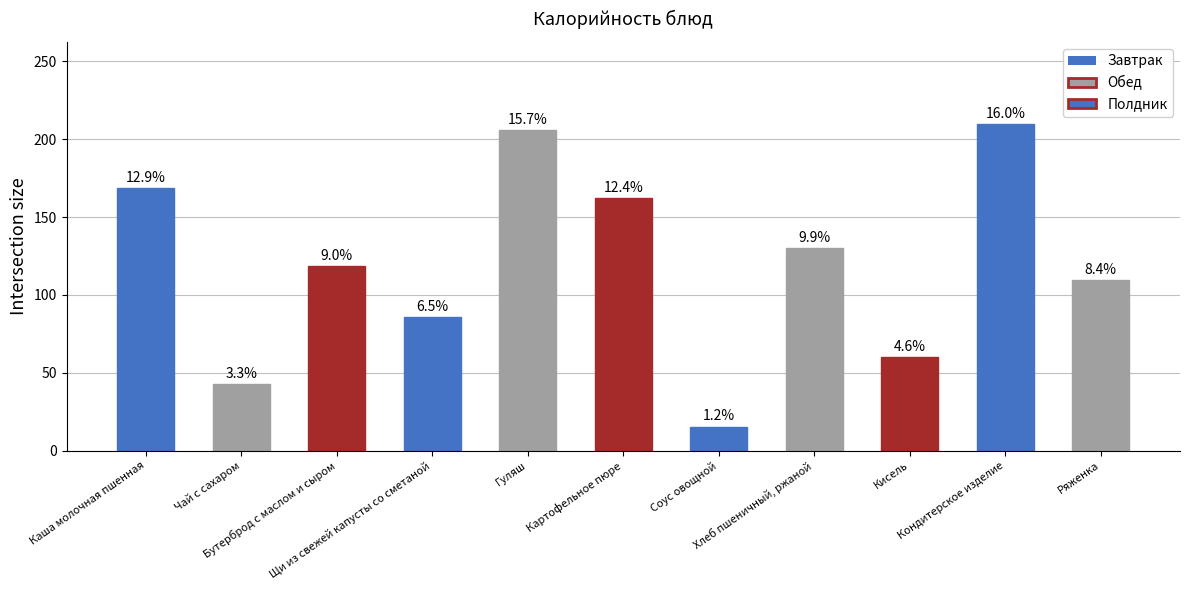

The value at Чай с сахаром is 56.3. True or false?

False